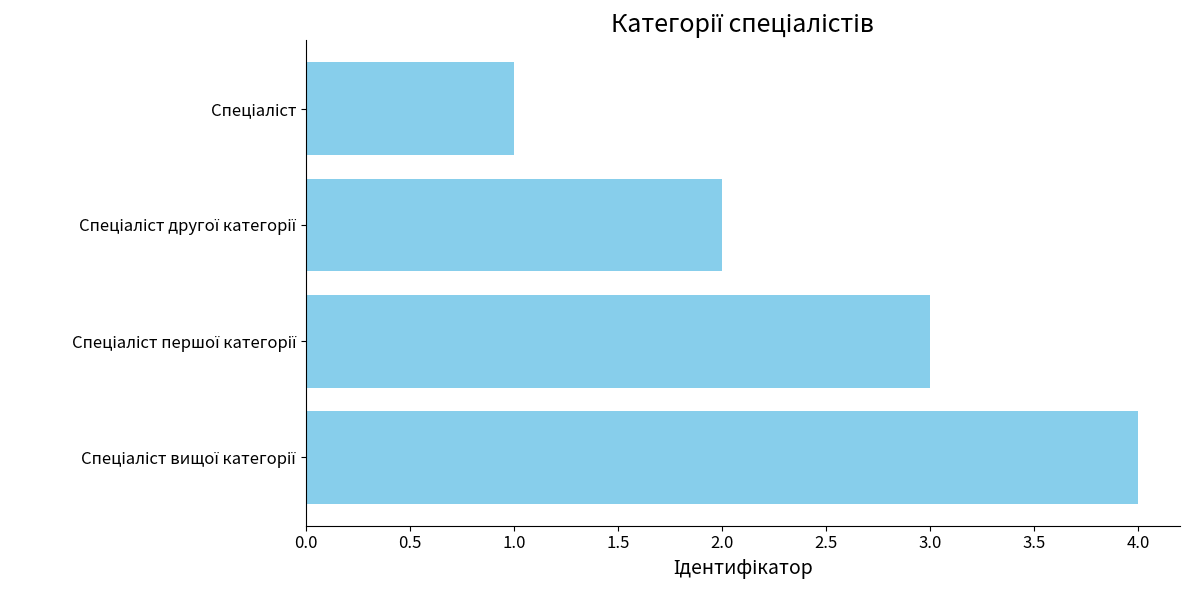

What is the sum of all values?

10